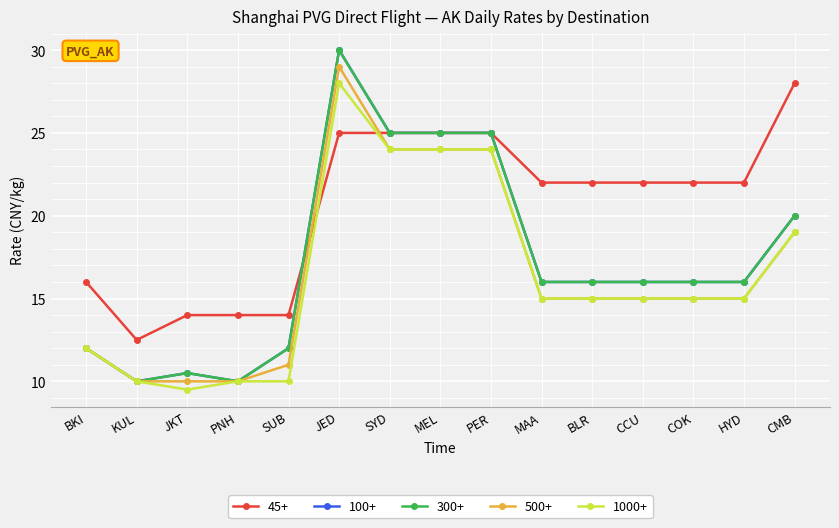

What is the maximum value shown in the chart?

30.0